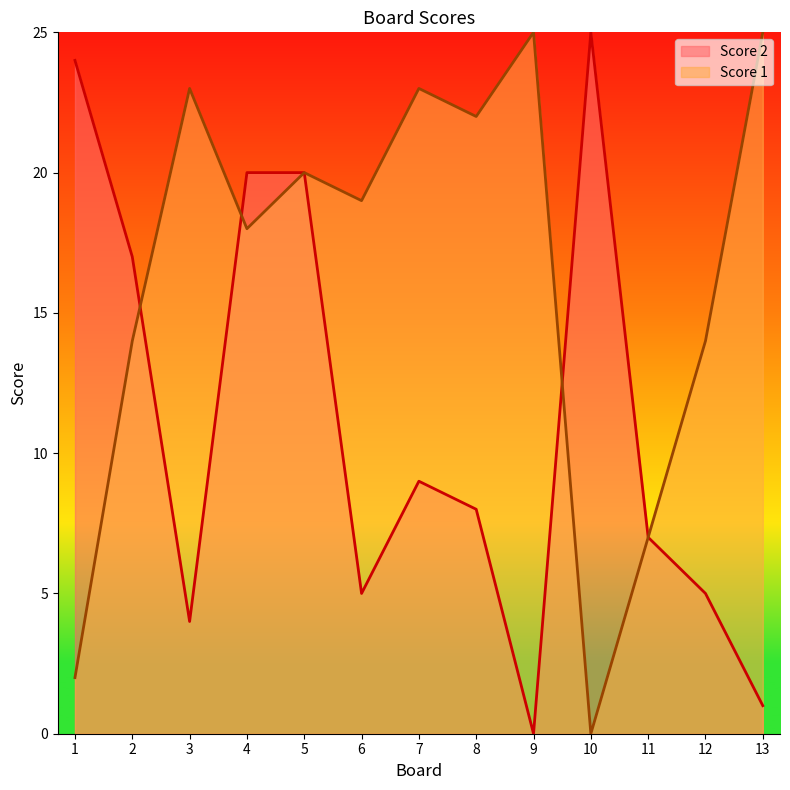

Rank the series at 7 from lowest to highest value.

Score 2, Score 1